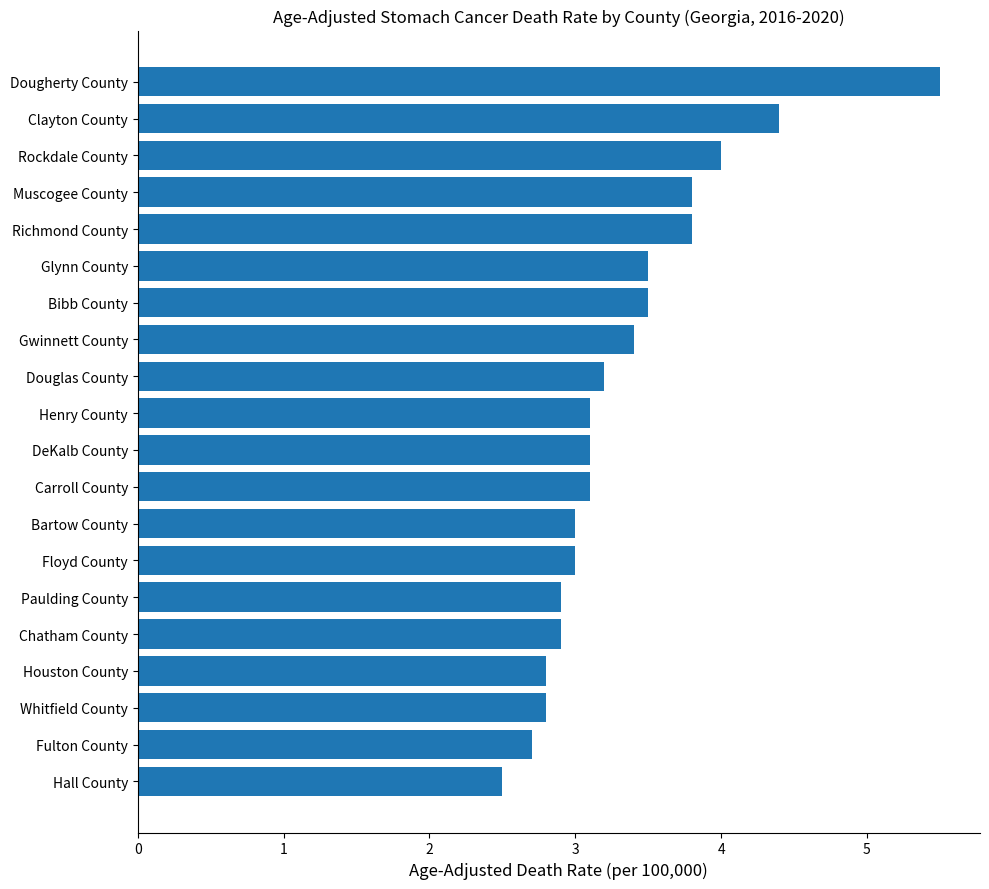

Where is the data nearest to the value 4?

Rockdale County